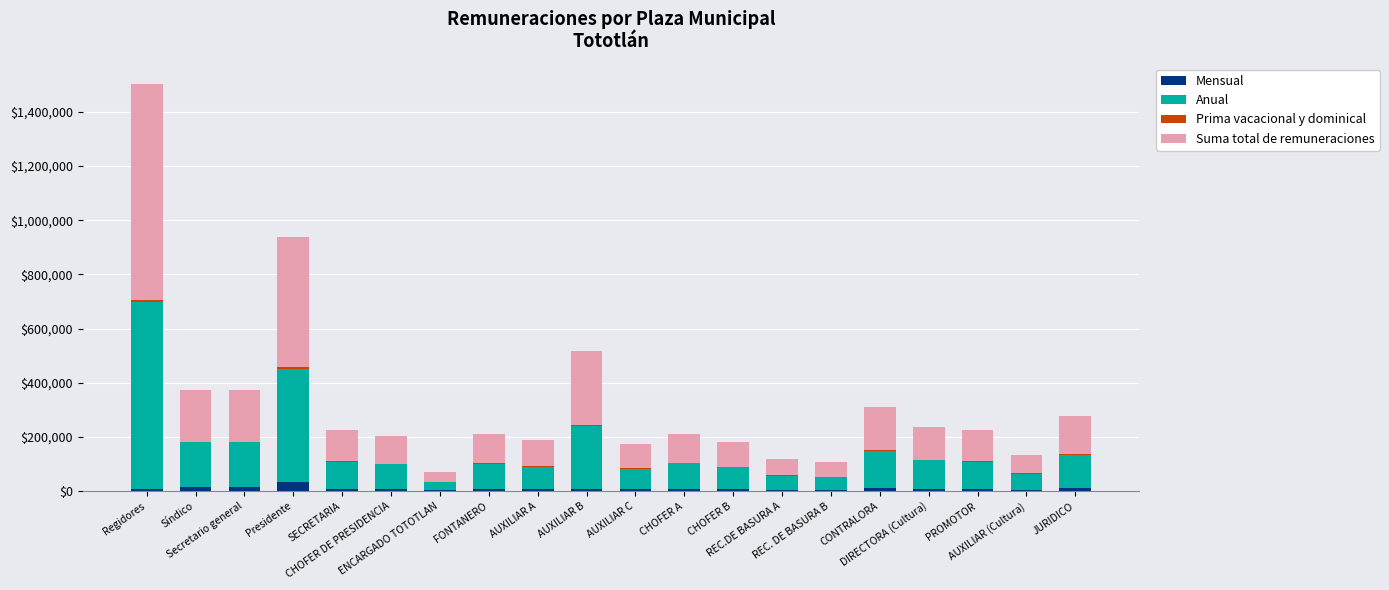

What is the sum of all Mensual values?

182167